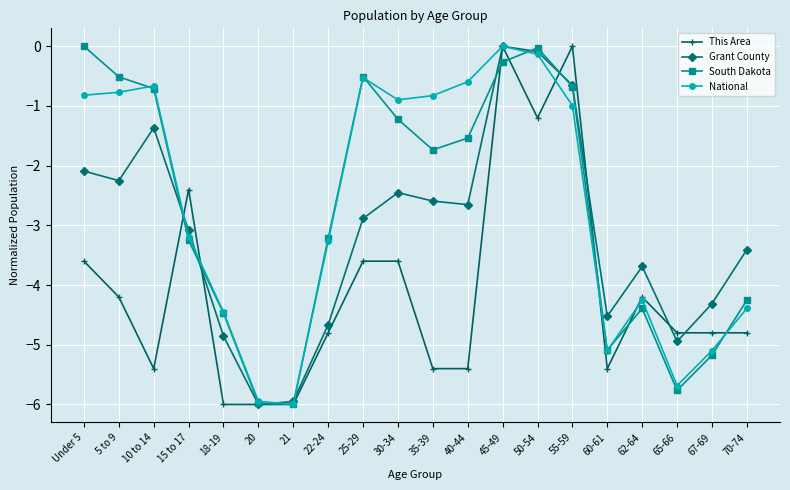

What is the minimum value for South Dakota?

-6.0